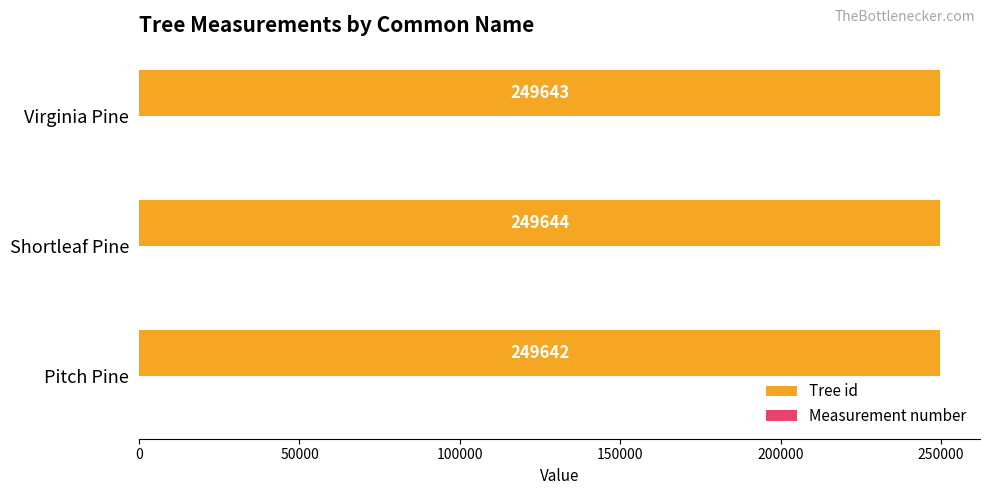

What is the sum of the Tree id values at Virginia Pine and Shortleaf Pine?

499287